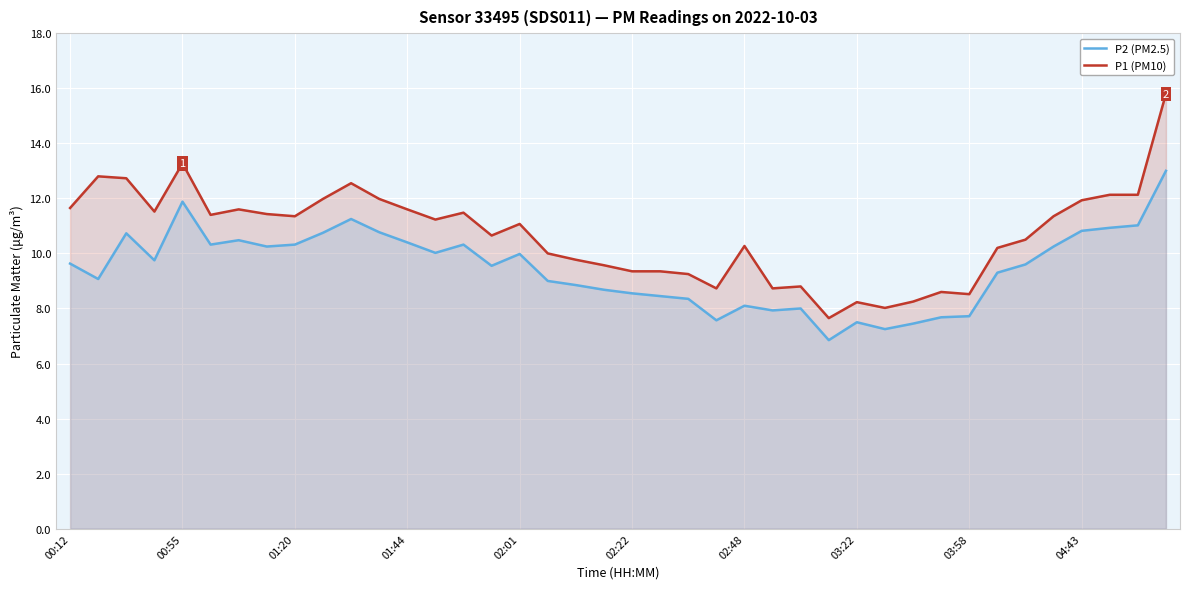

At which label does P1 (PM10) first exceed 11?

00:12